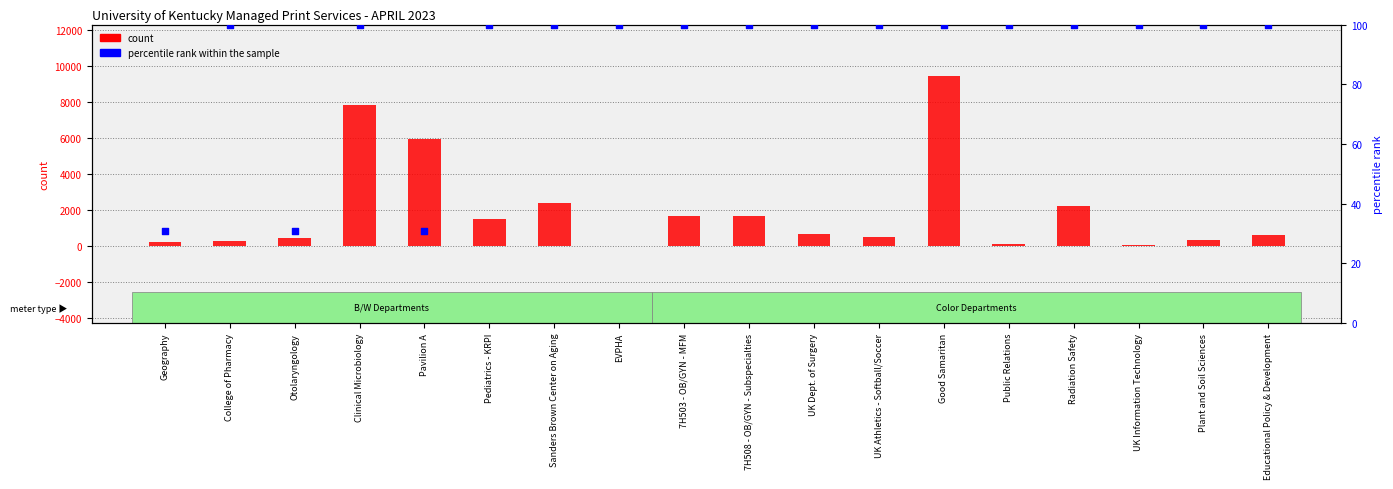

Which series contains the lowest Y value?

count